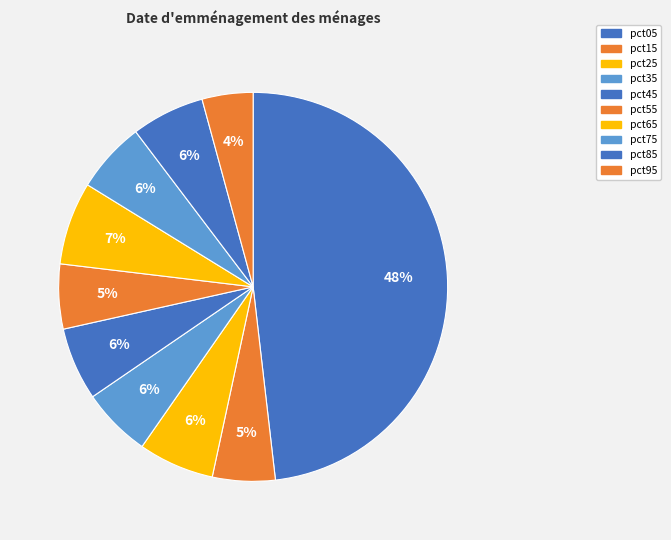

How many slices are in this pie chart?

10